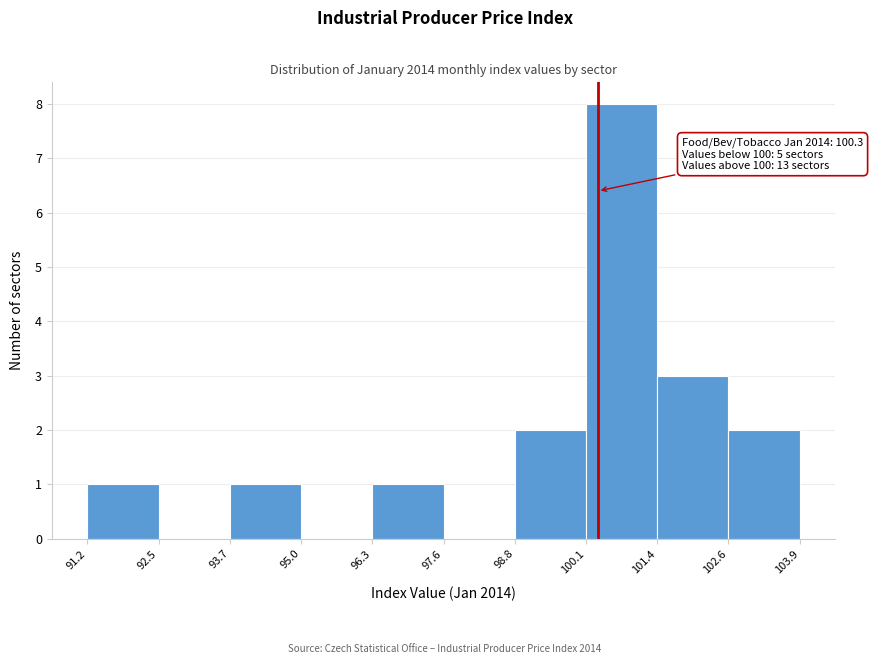

Over which range of the x-axis is the bar tallest?

100.1 to 101.4